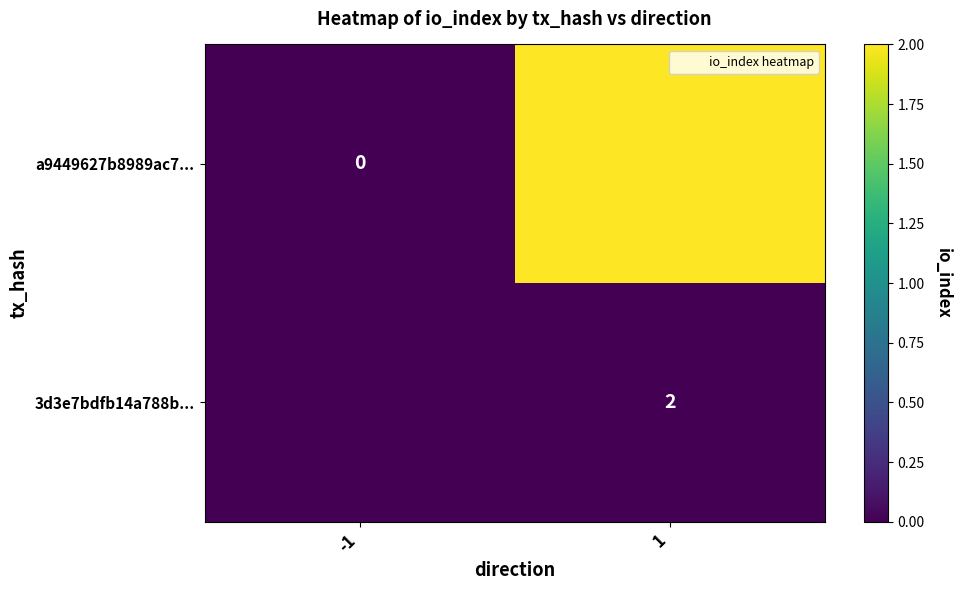

At how many categories does at least one series exceed 0?

1